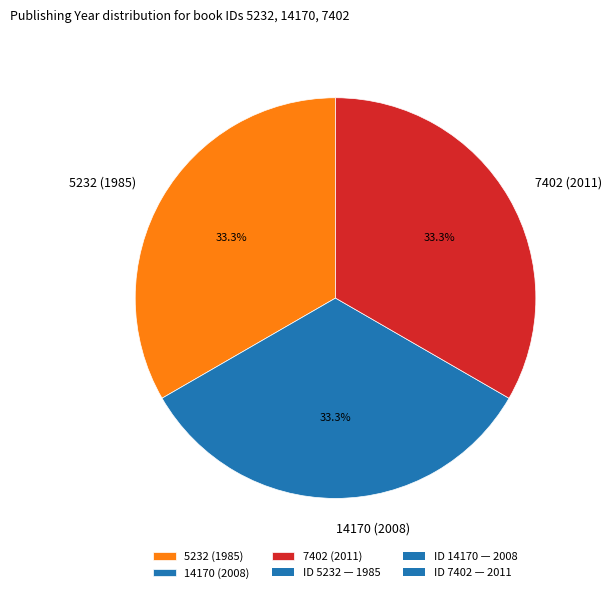

Count the number of slices in the pie.

3